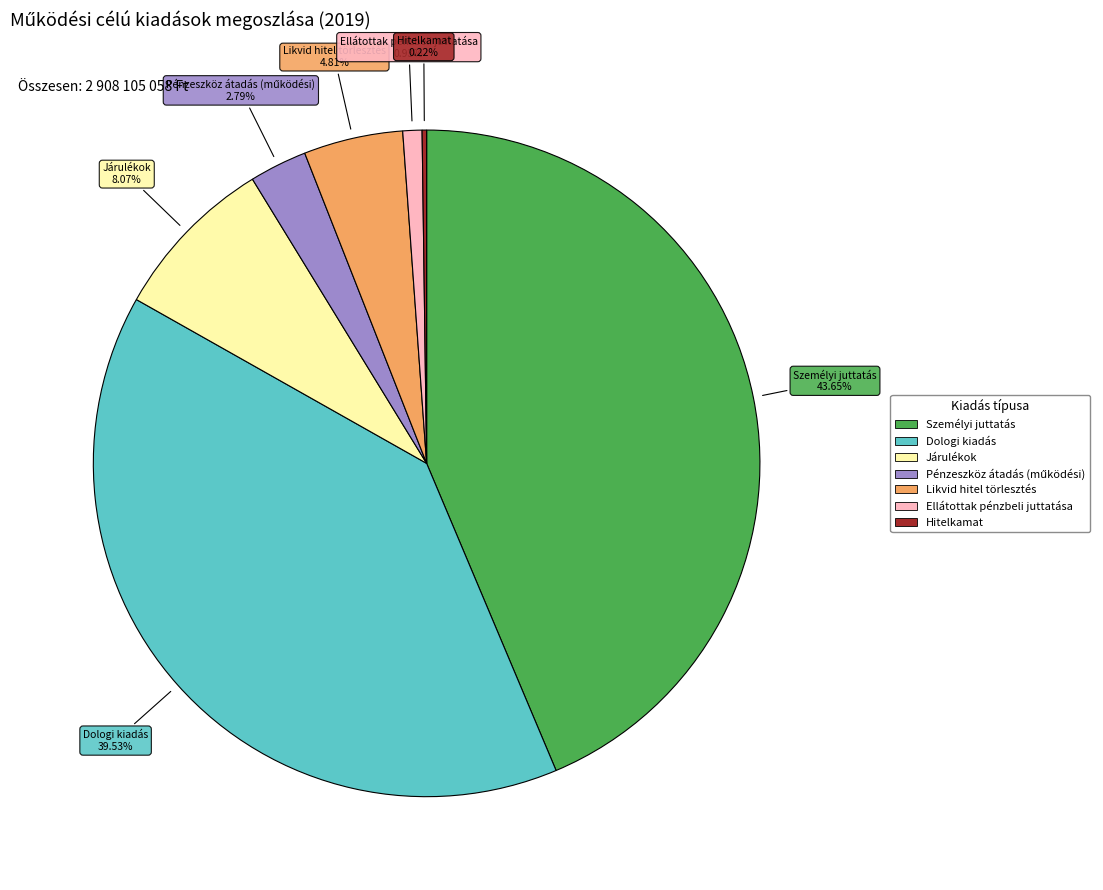

Combined, do Likvid hitel törlesztés and Járulékok account for over 50%?

No